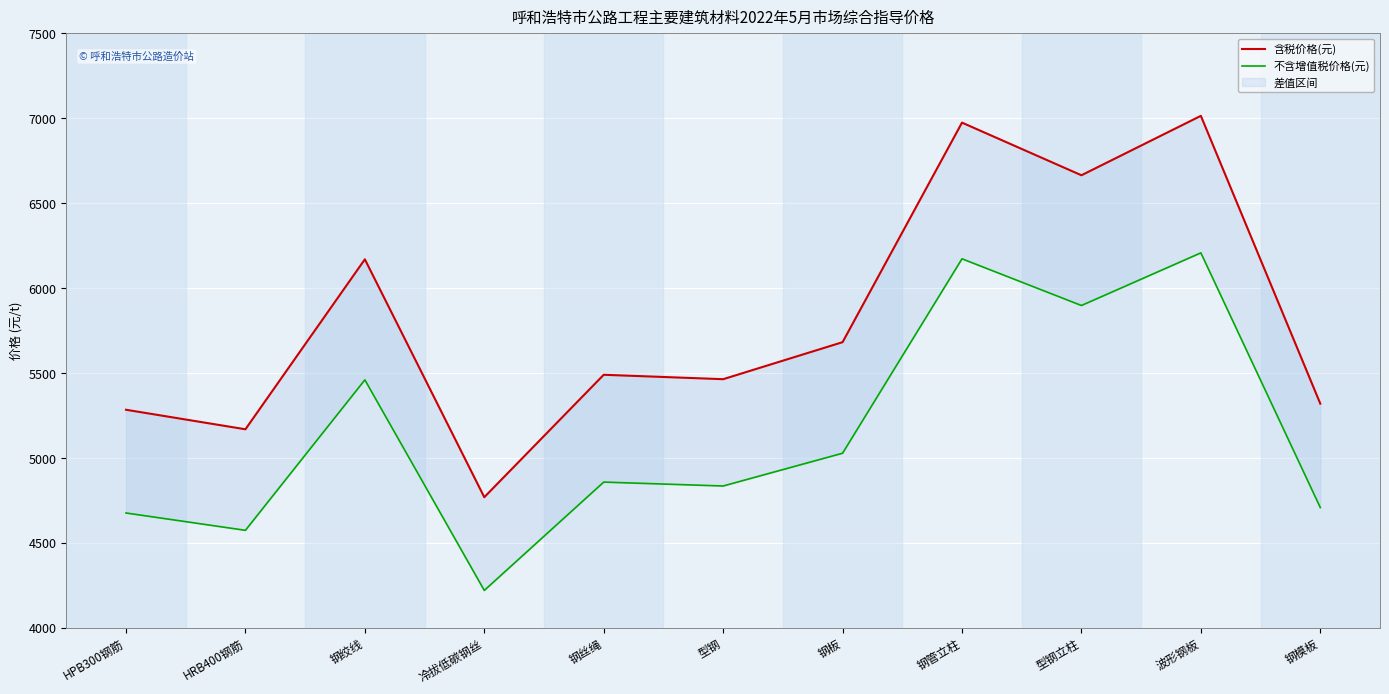

Where does the 含税价格(元) series first go above 5490?

钢绞线